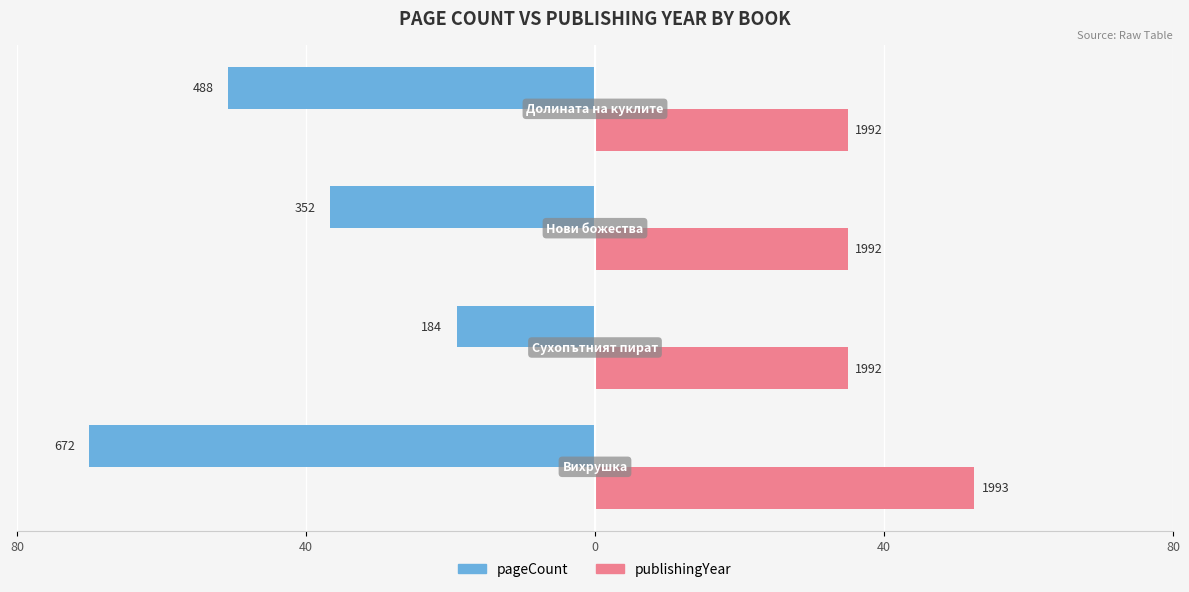

What are all the series names shown in the legend?

pageCount, publishingYear